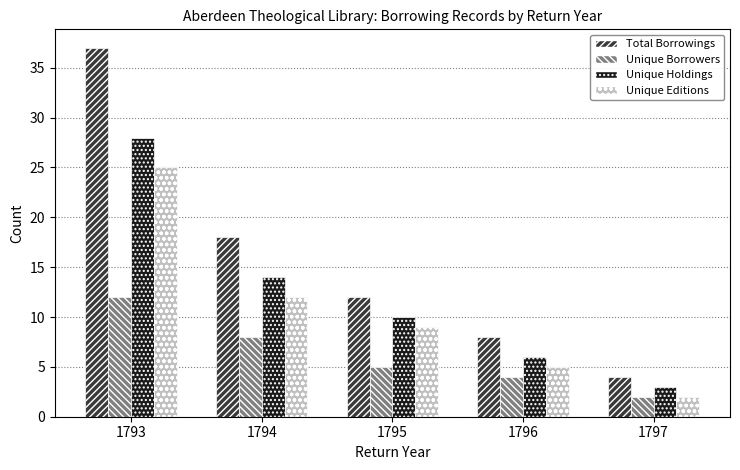

The value of Total Borrowings at 1793 is 37. True or false?

True